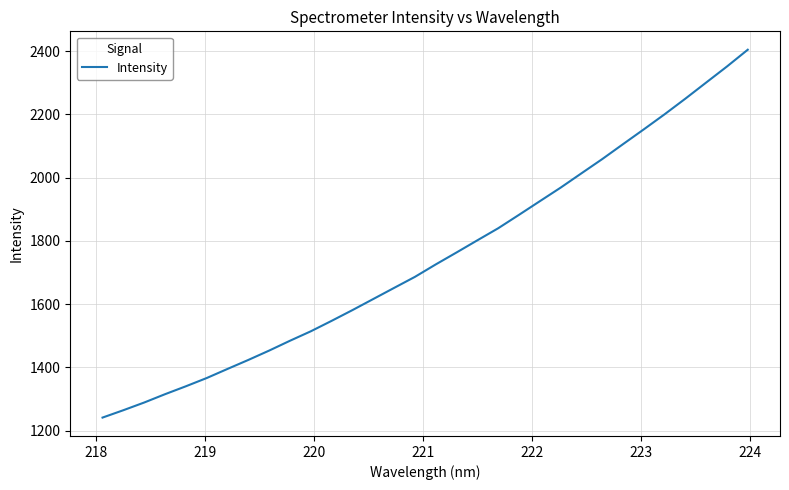

What is the difference between the maximum and minimum values?

1163.4